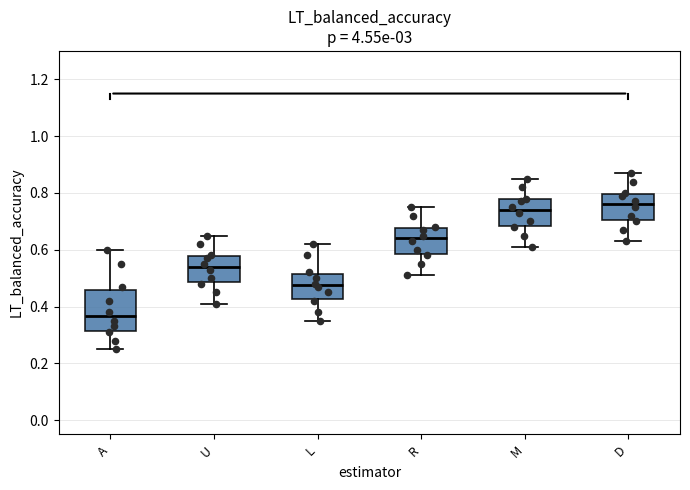

Where does the upper whisker of the box for R end on the y-axis? The values are not printed on the chart, so give them approximately, as read against the axis.

0.76